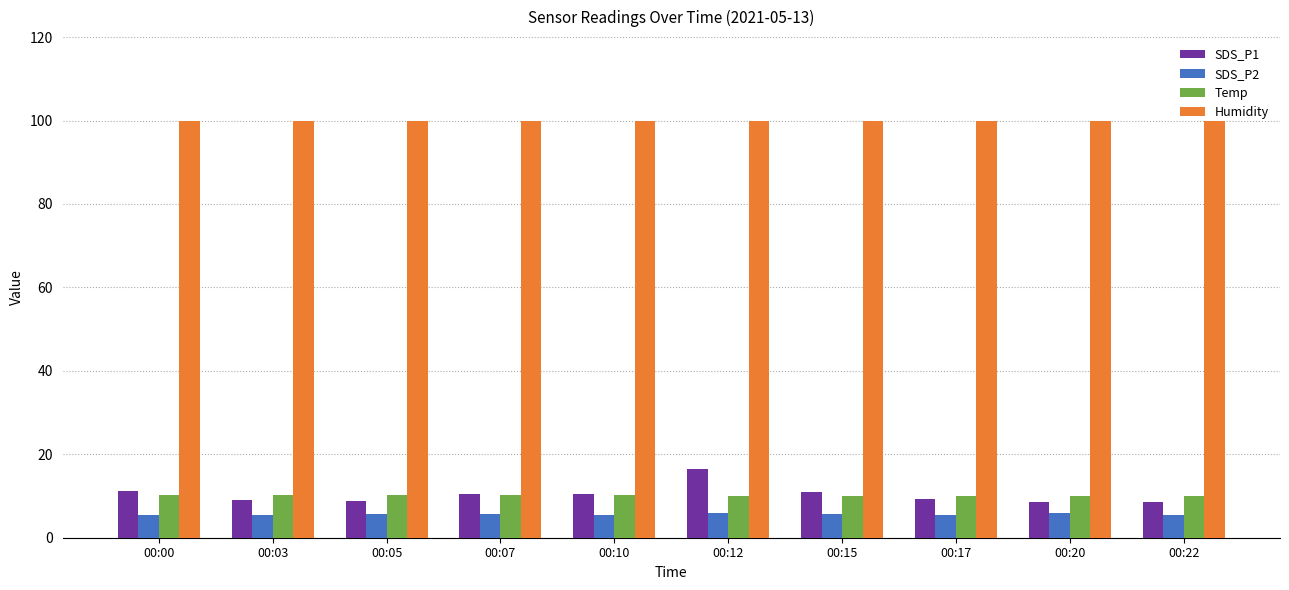

What is the total value across all series at 00:20?

124.4